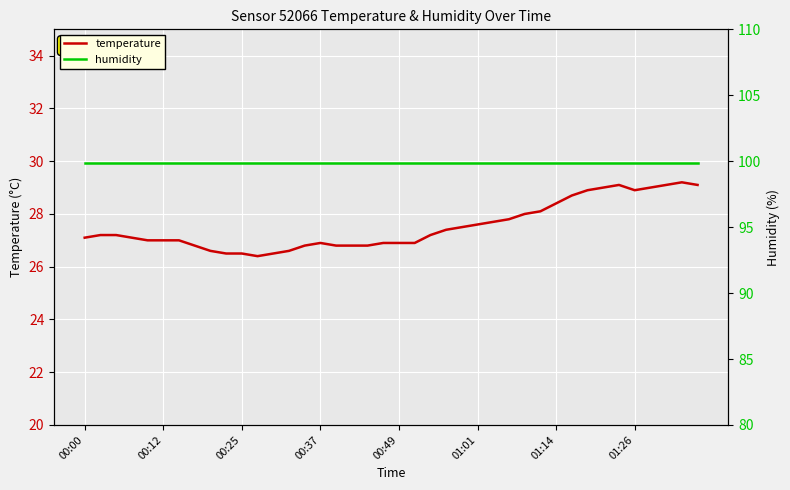

Rank the series at 34 from lowest to highest value.

temperature, humidity